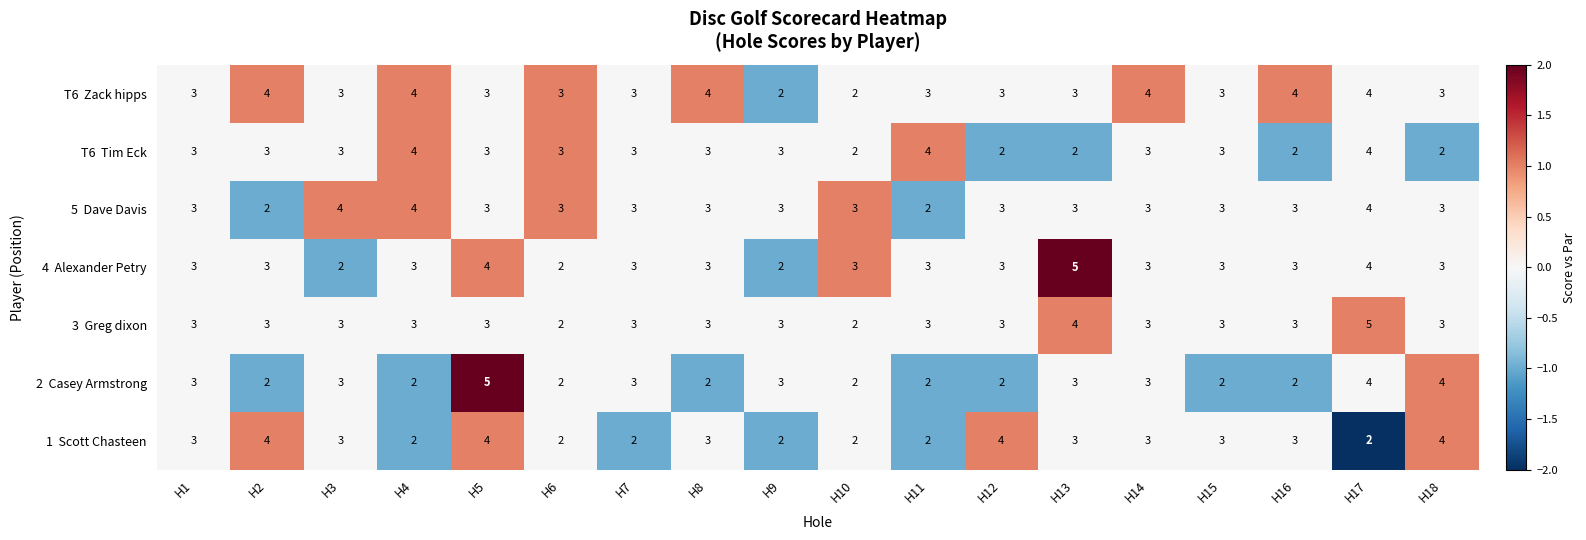

Count the number of data series in this chart.

7